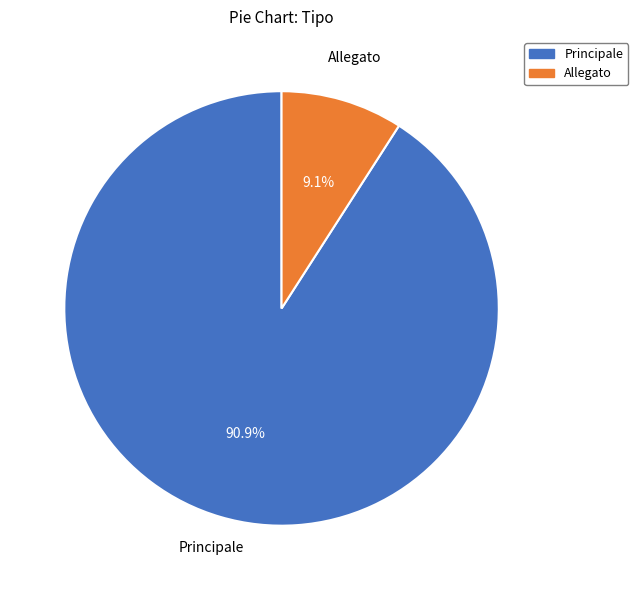

Is the sum of Allegato and Principale greater than half?

Yes